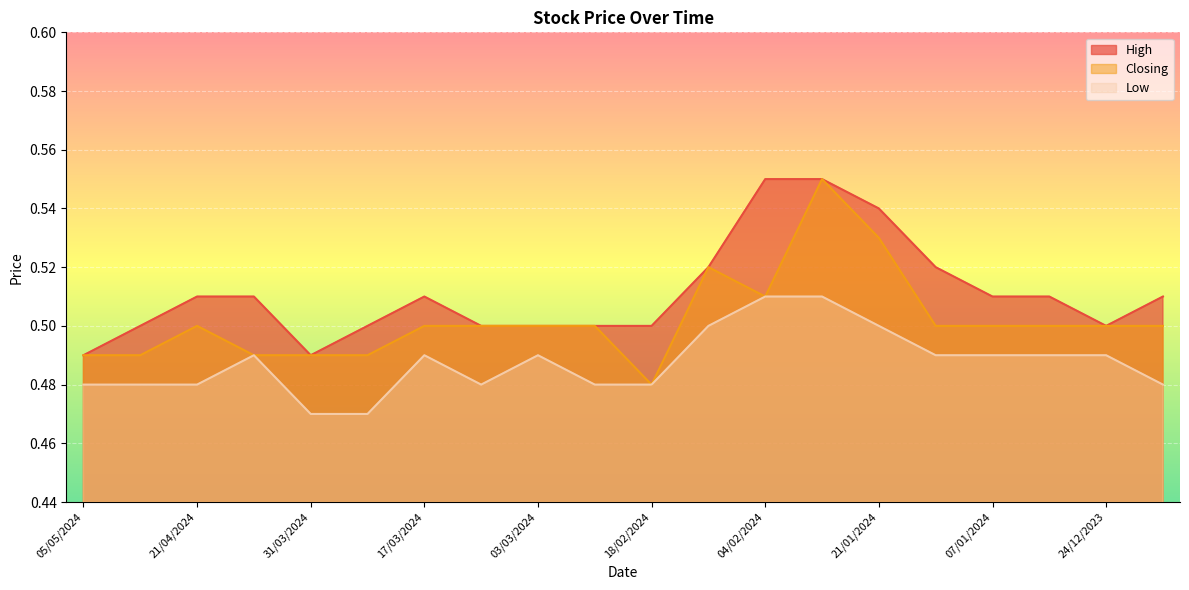

What is the sum of the High values at 17/12/2023 and 17/03/2024?

1.0